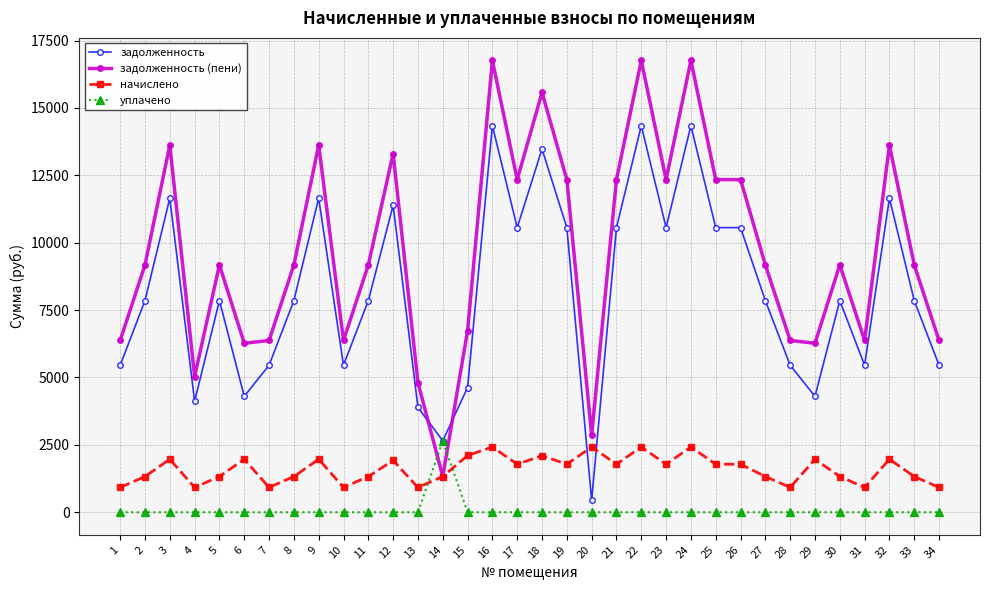

What is the difference between the maximum and minimum values in the начислено series?

1500.1